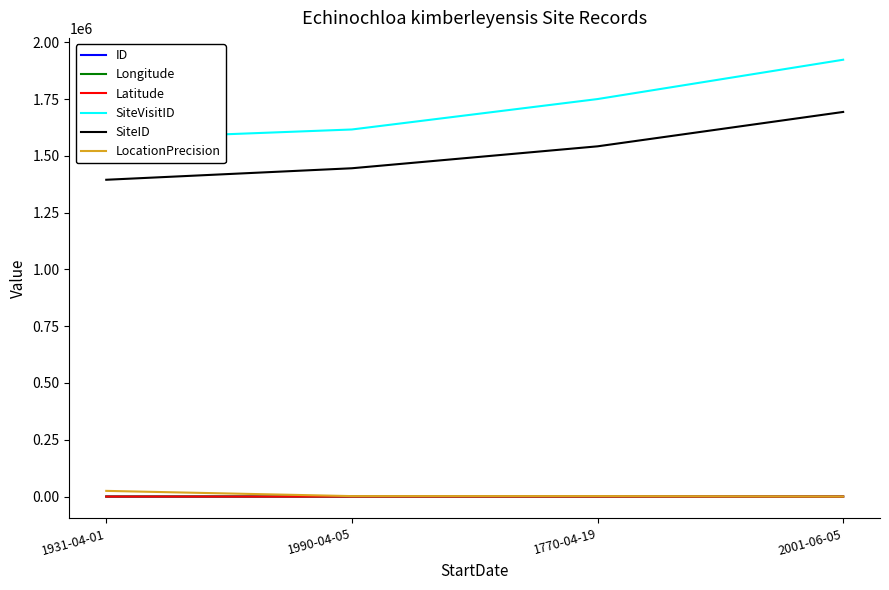

What is the difference between the second highest and minimum values in the LocationPrecision series?

1900.0